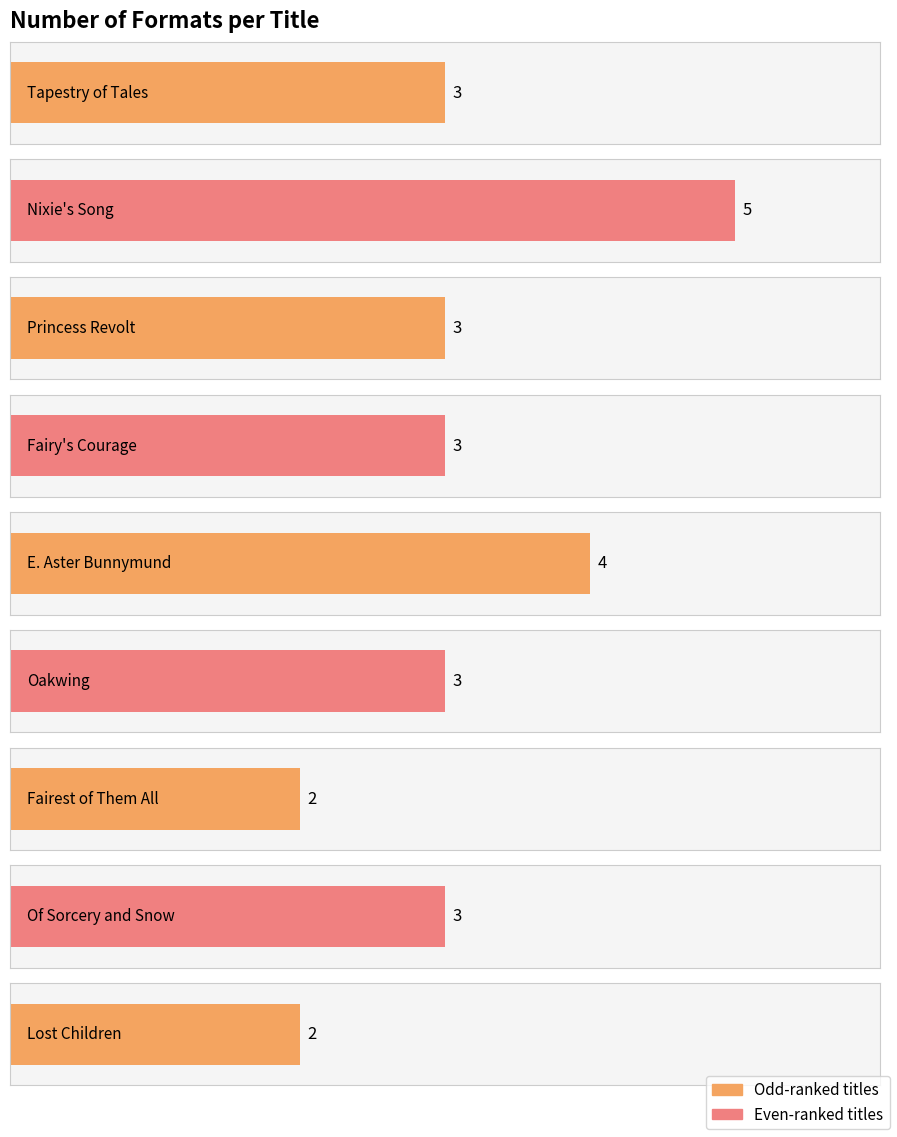

What is the difference between the values at Of Sorcery and Snow and E. Aster Bunnymund?

1